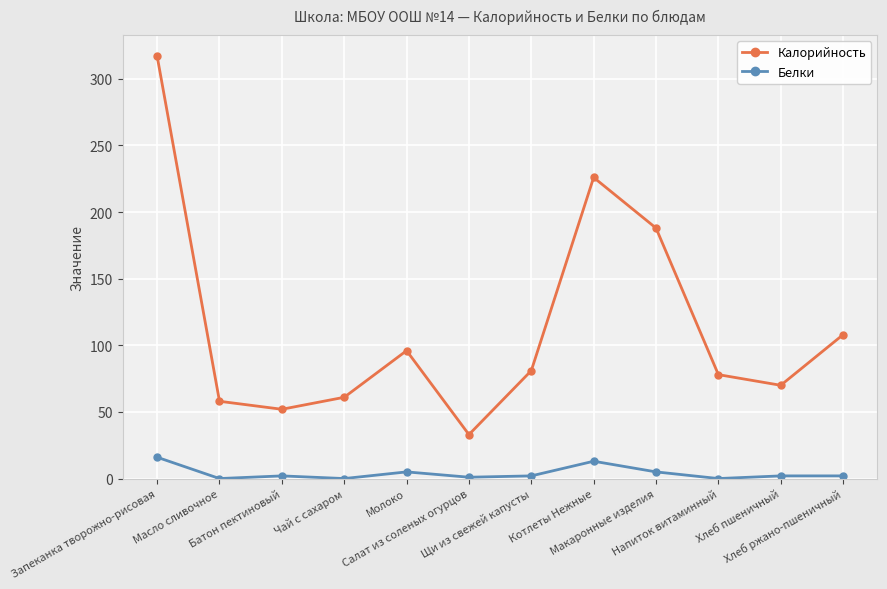

The value of Калорийность at Запеканка творожно-рисовая is 317. True or false?

True